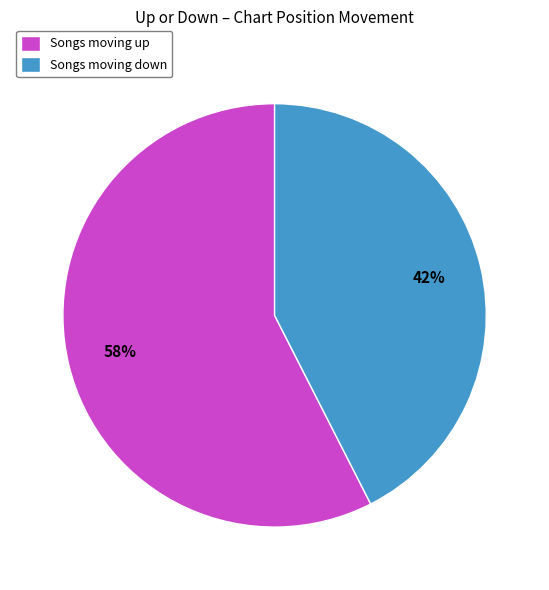

Which category has the biggest portion of the pie?

Songs moving up